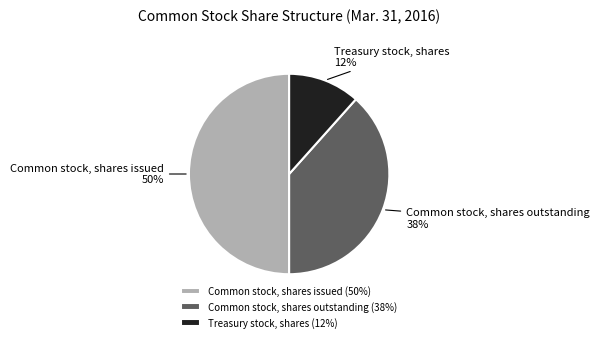

How many slices are in this pie chart?

3